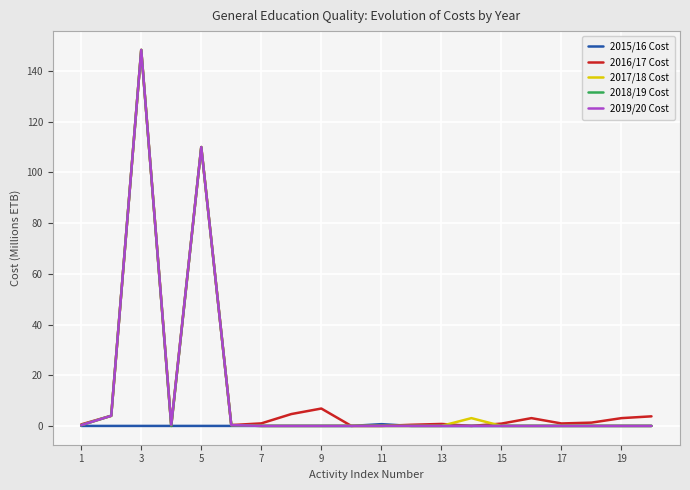

What is the highest value of the 2018/19 Cost series?

148.3